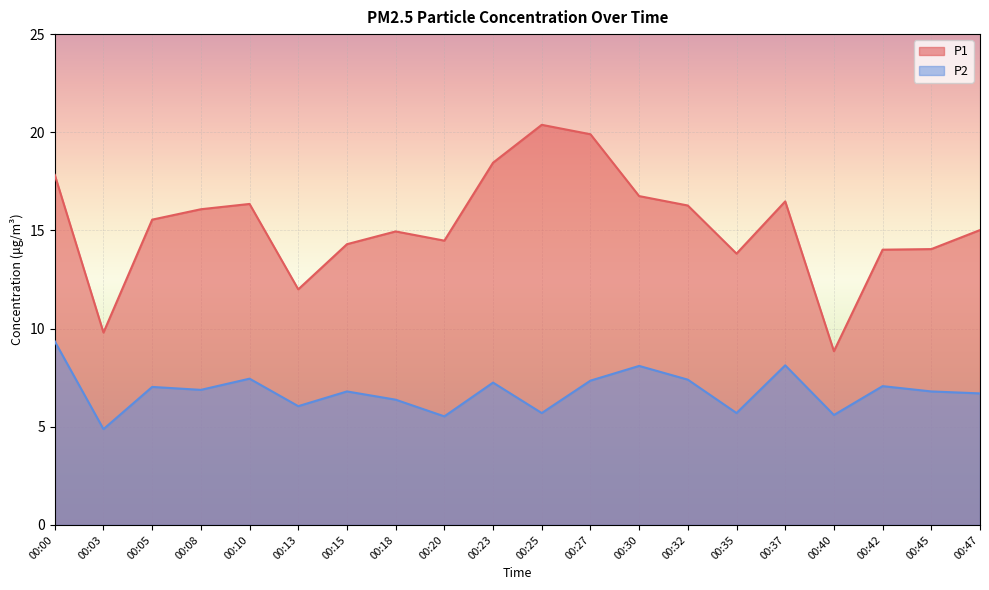

The value of P2 at 00:08 is 4.7. True or false?

False